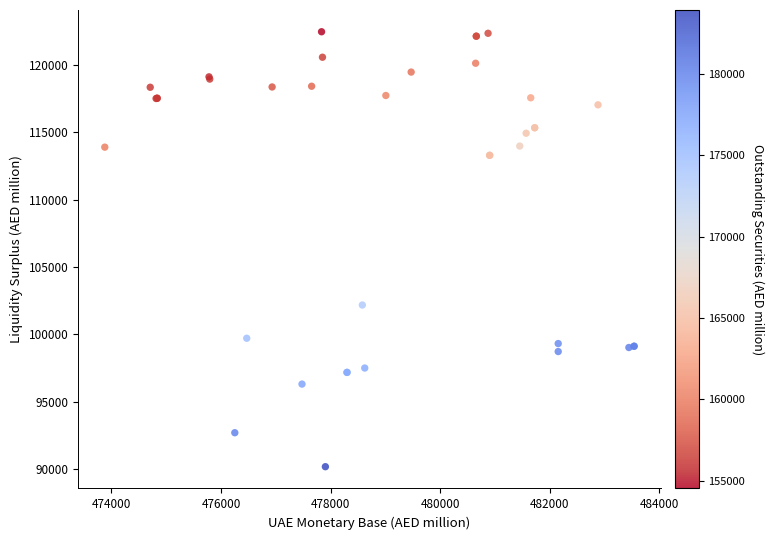

What Y value in the scatter plot is closest to 106310?

102165.9